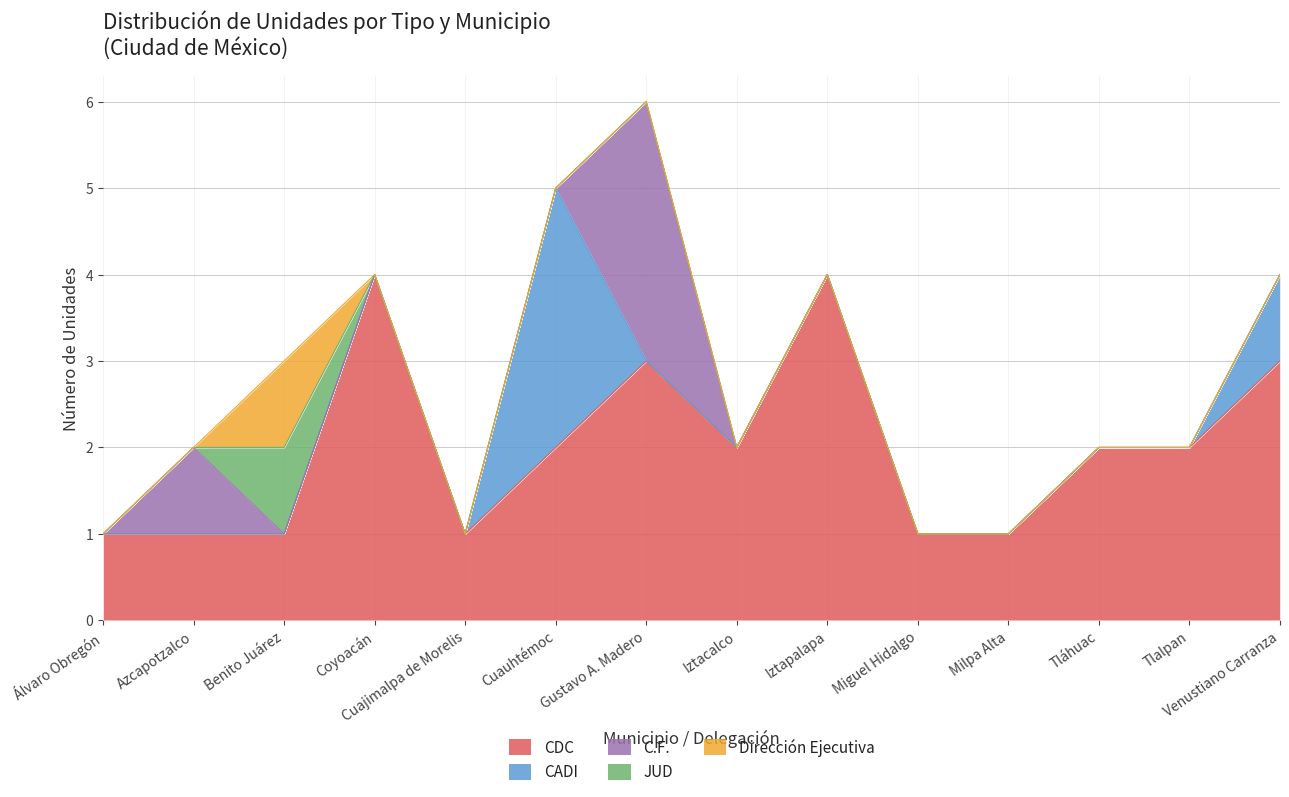

The value of C.F. at Azcapotzalco is 1. True or false?

True